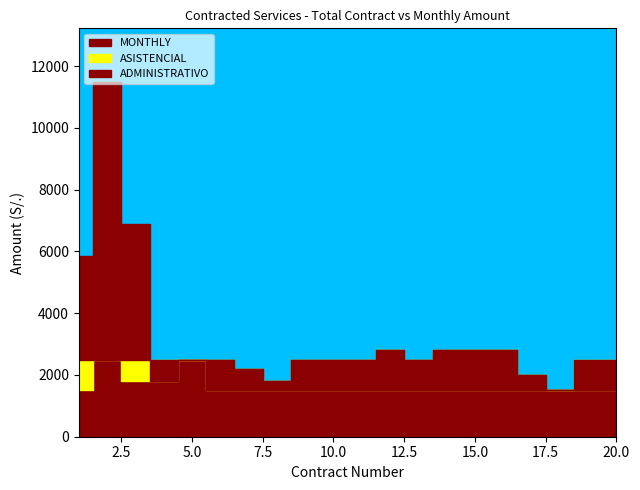

True or false: ADMINISTRATIVO has a value of 2500 at 11.

True